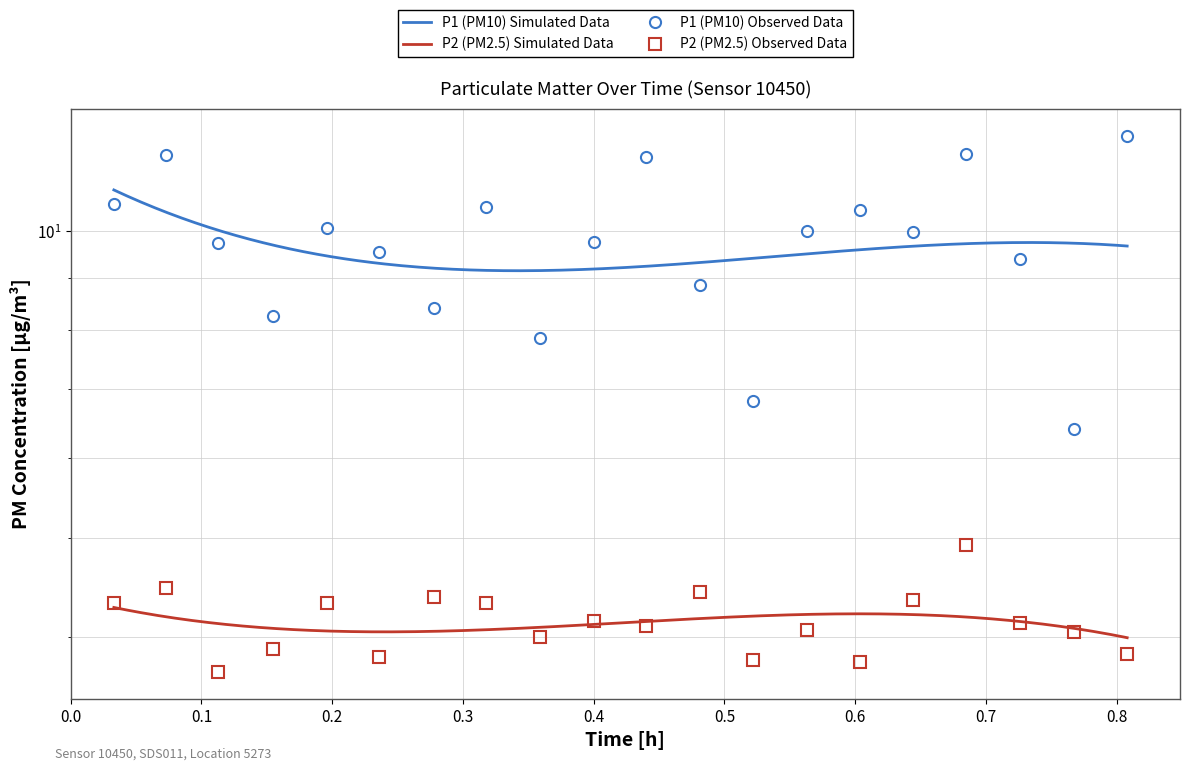

The value of P1 at 0.4 is 9.8. True or false?

True